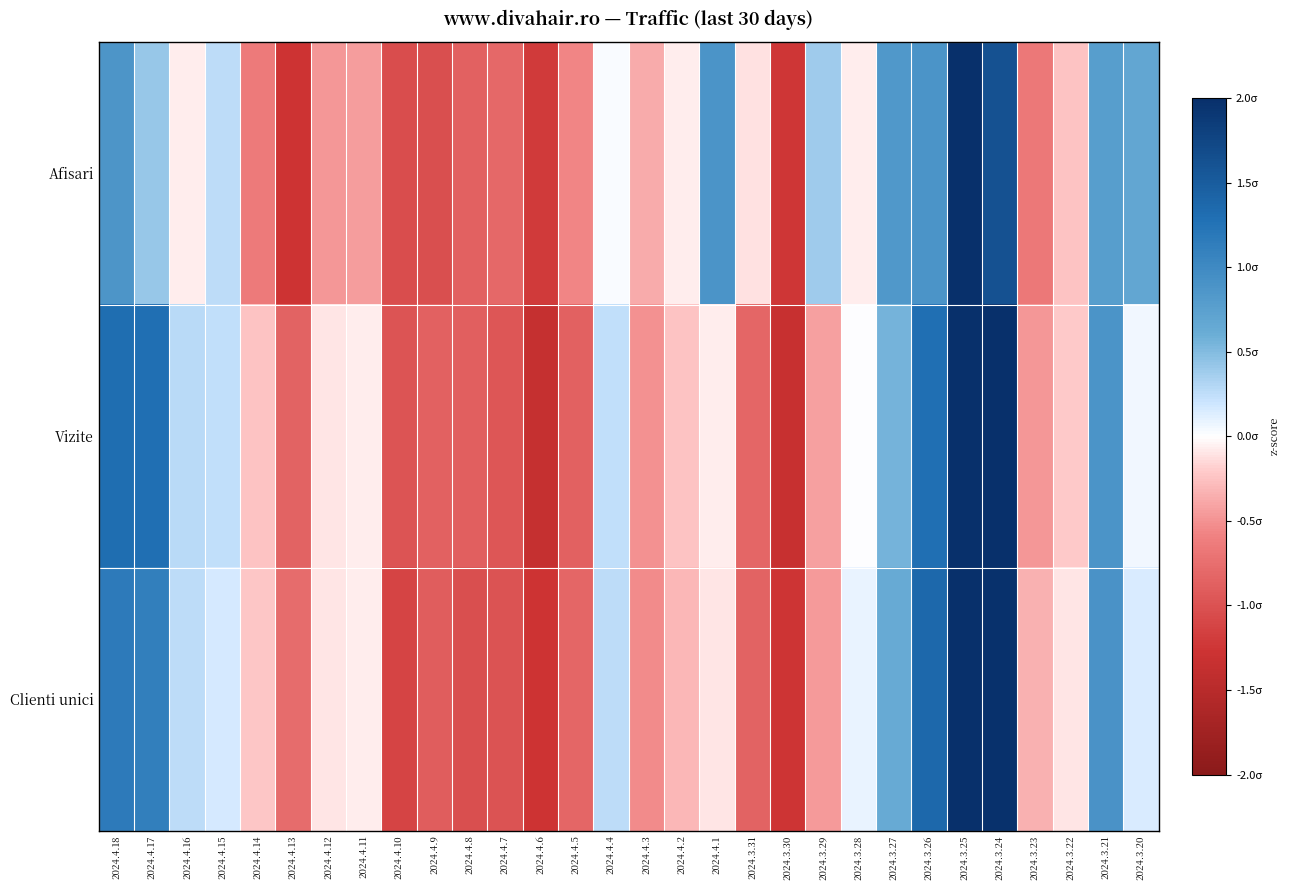

Rank the series by their average value, from lowest to highest.

Afisari, Clienti unici, Vizite